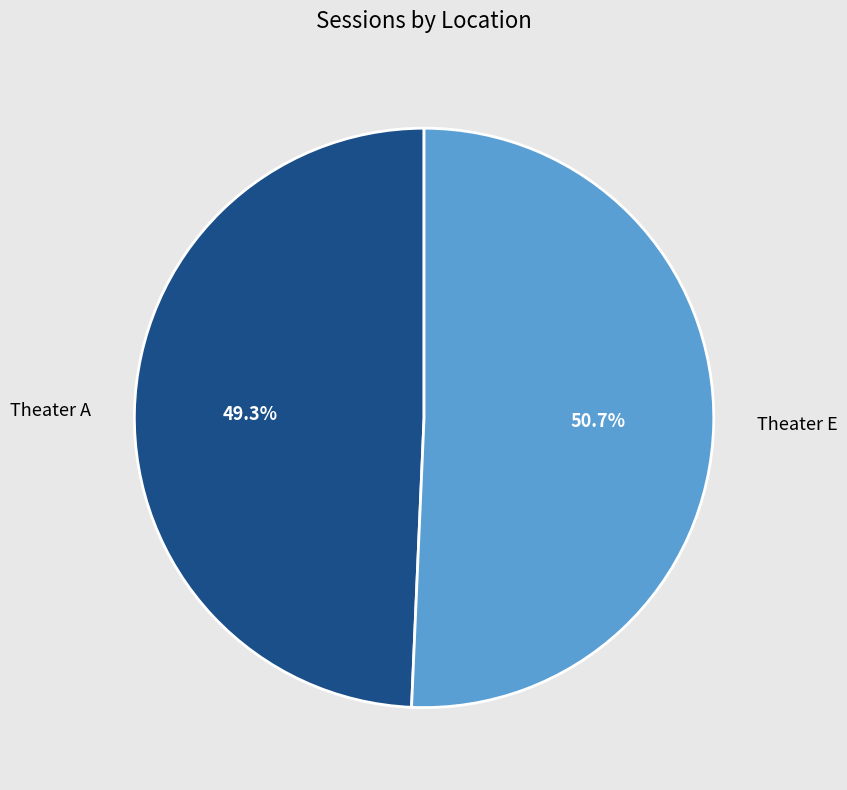

What percentage do Theater E and Theater A together represent?

100.0%